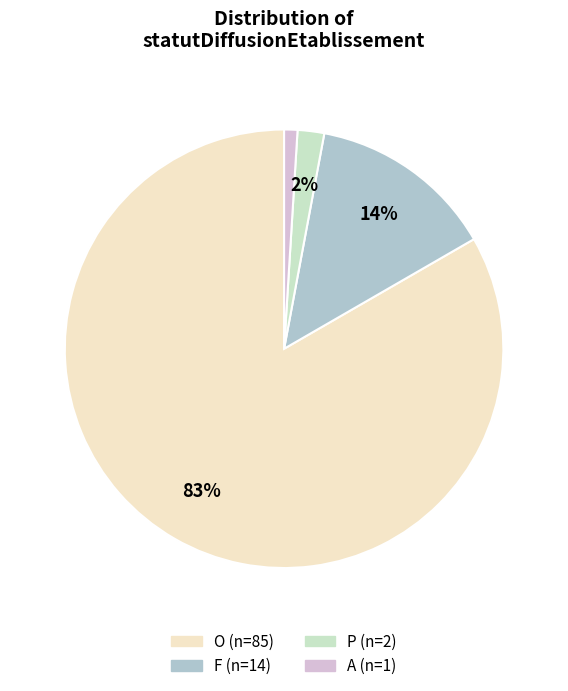

Does O represent more than half of the total?

Yes